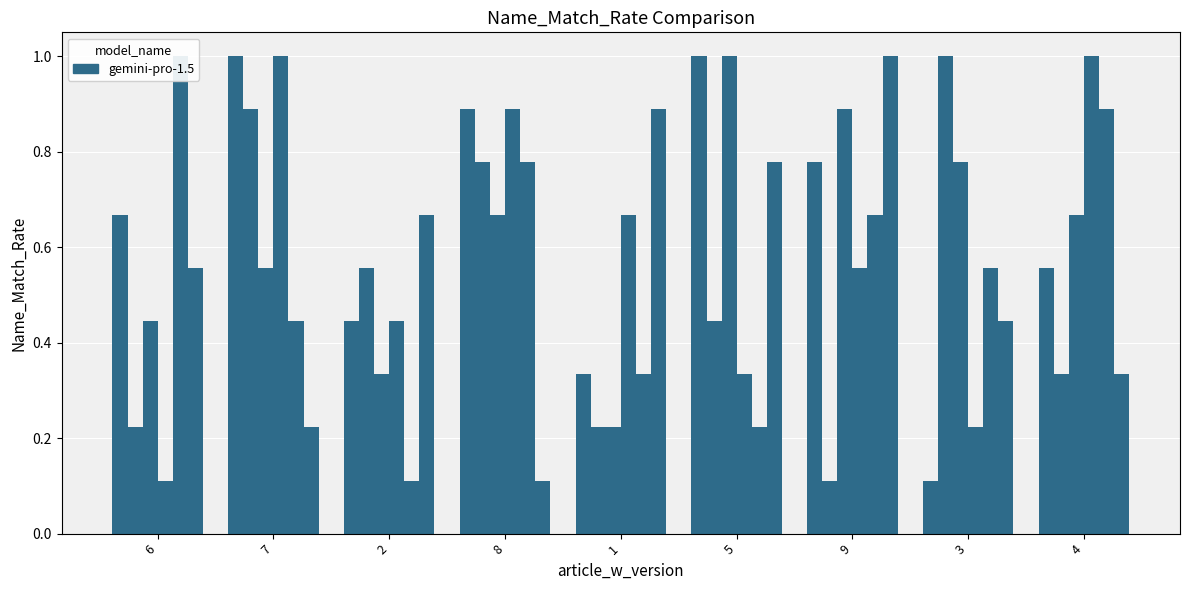

Count the col_3 values in the range 0 to 1.

9